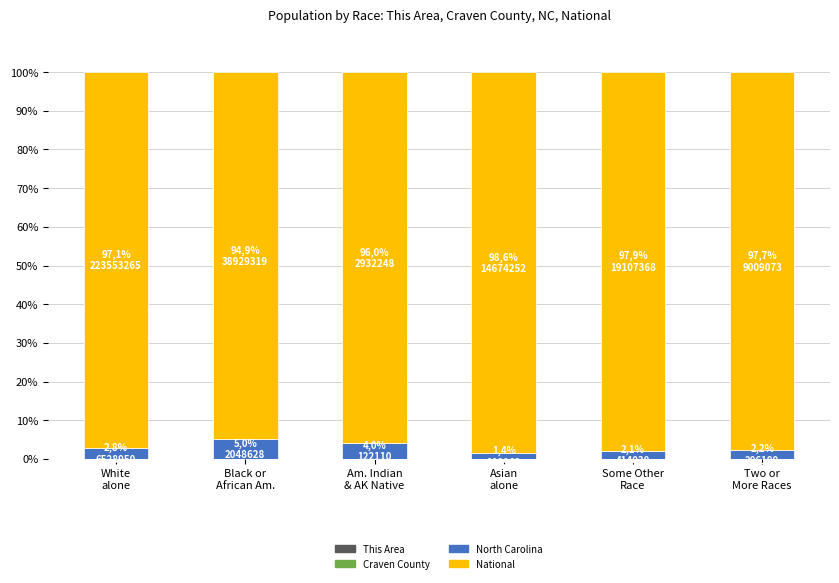

The value of National at Some Other
Race is 97.9. True or false?

True